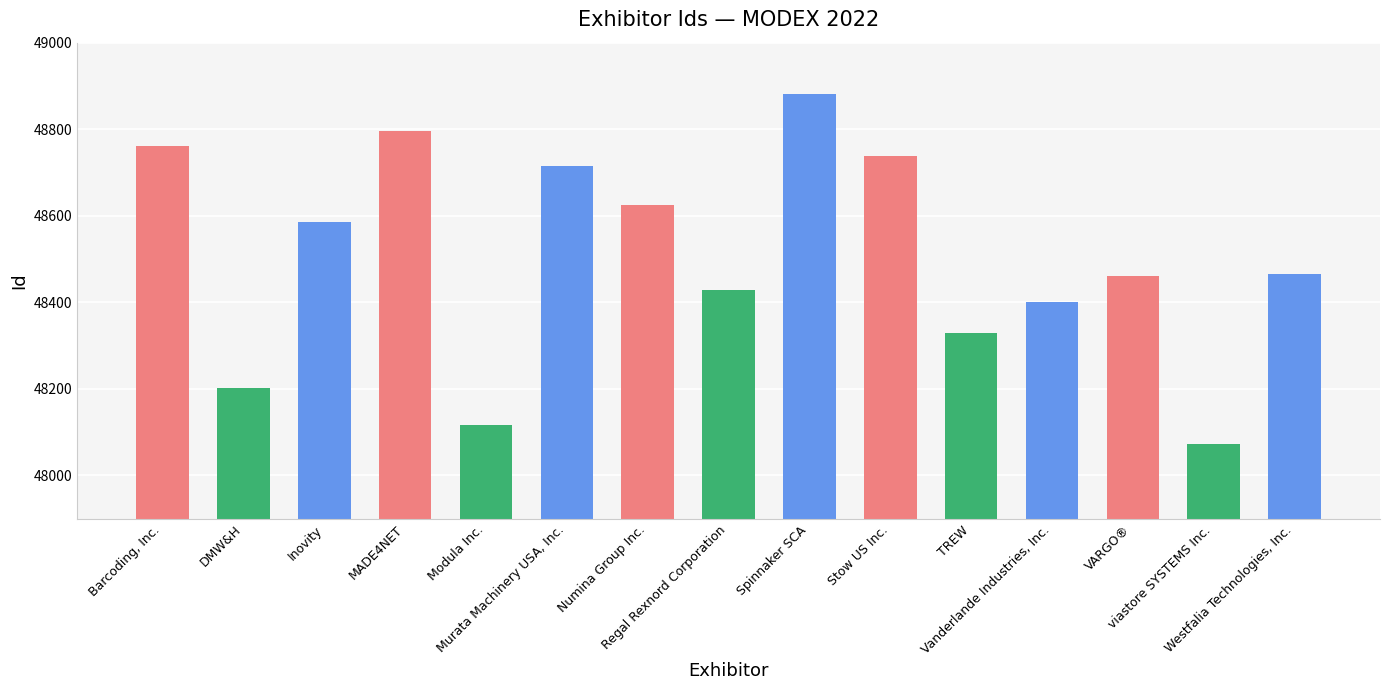

What is the value of the 13th bar from the left?

48460